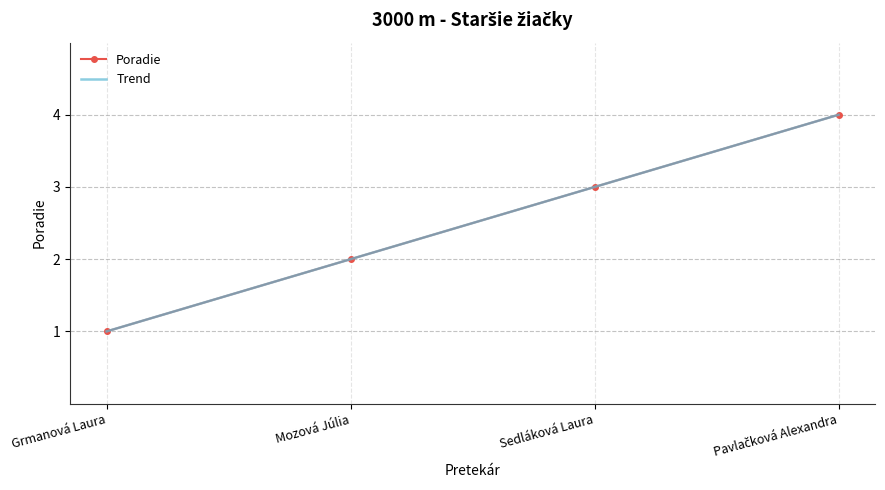

Rank the categories by Trend value from highest to lowest.

Pavlačková Alexandra, Sedláková Laura, Mozová Júlia, Grmanová Laura